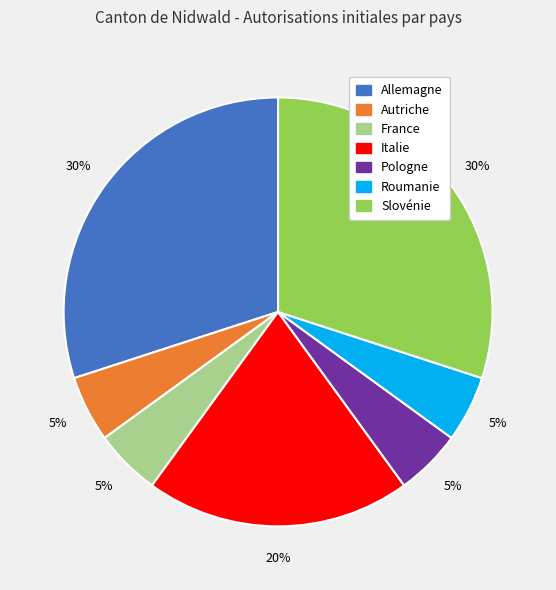

Is the sum of Roumanie and France greater than half?

No